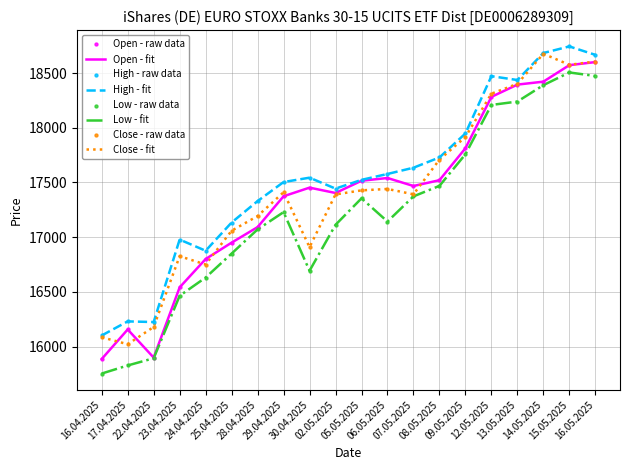

What is the greatest value displayed?

18744